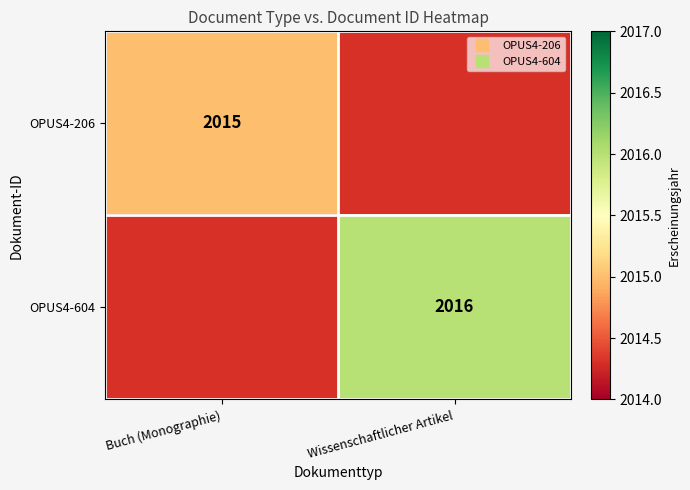

What is the lowest value of the OPUS4-206 series?

2015.0